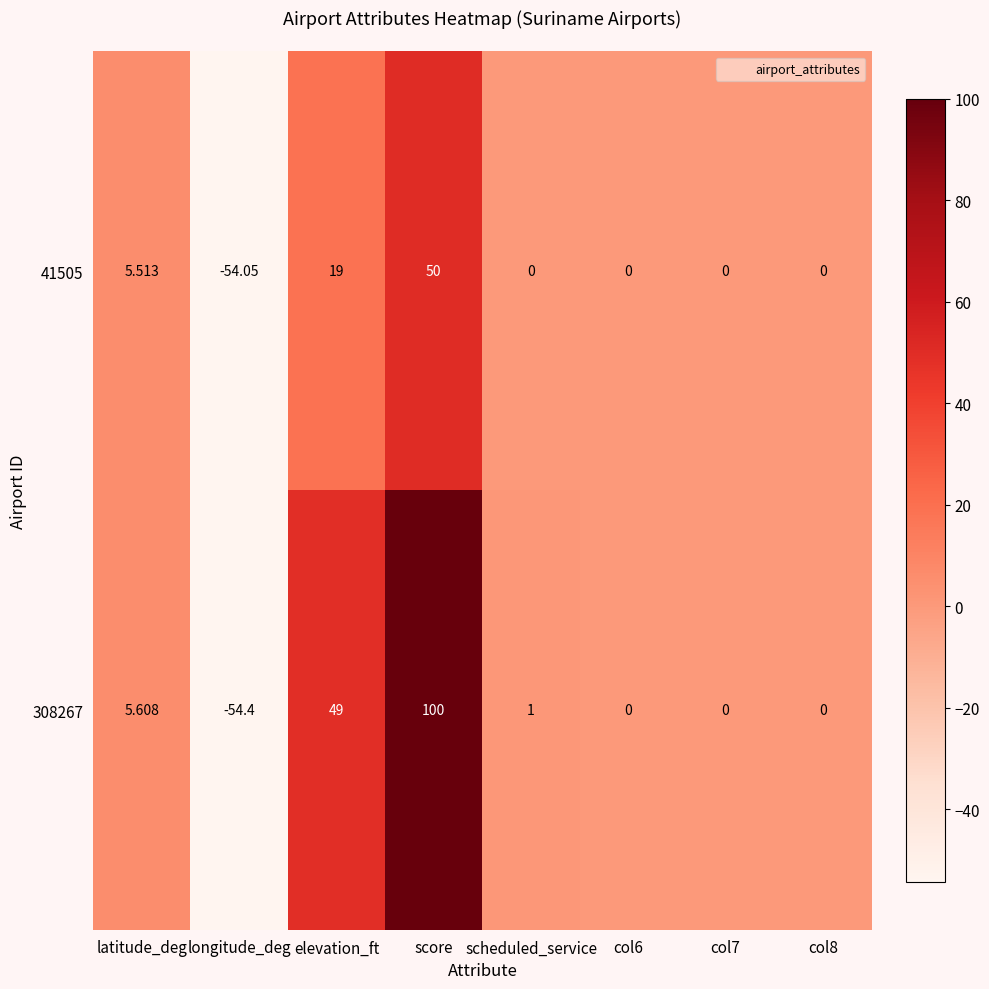

At score, list the series in order from largest to smallest.

308267, 41505